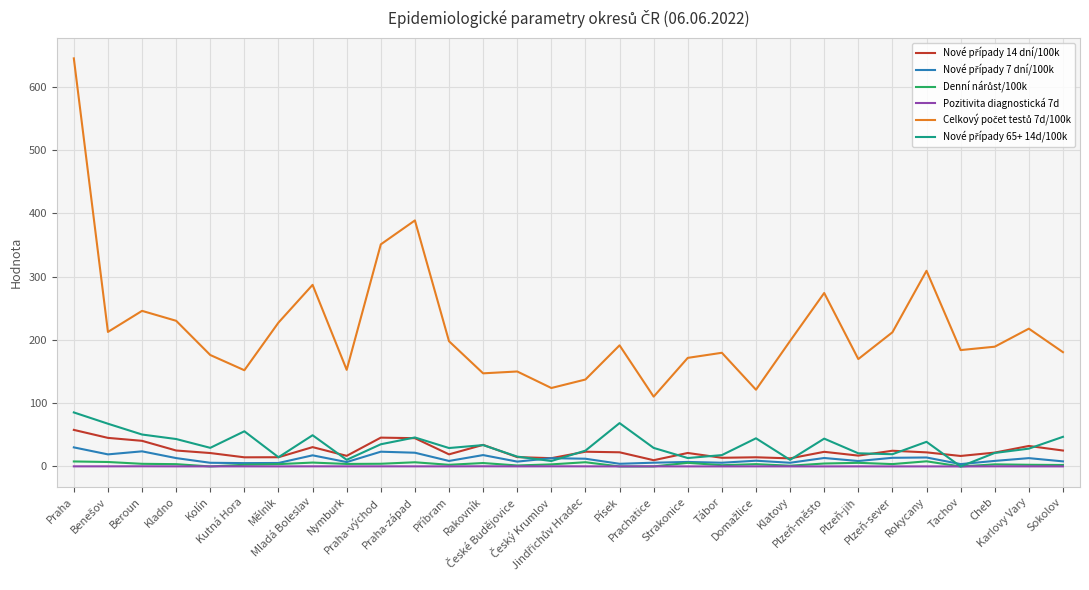

What is the total value across all series at Rokycany?

392.6